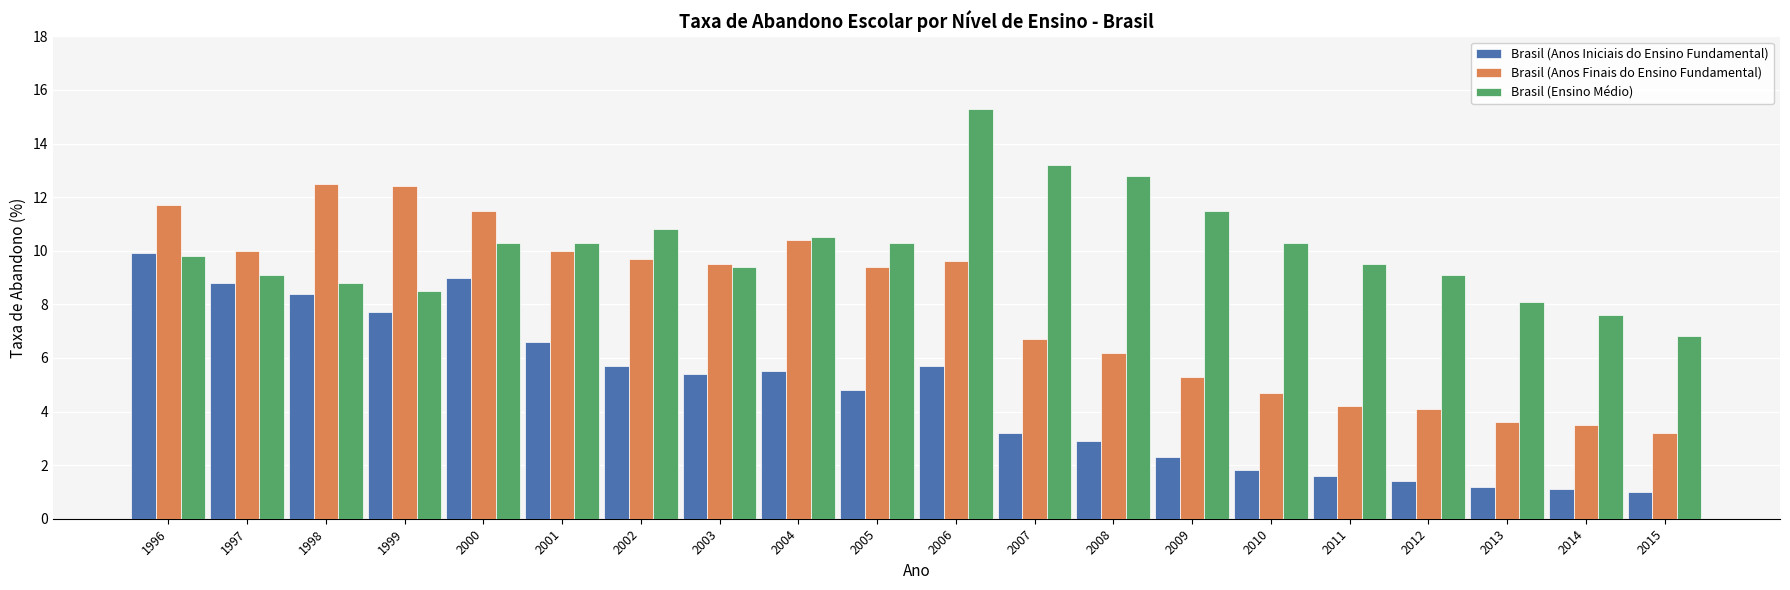

What is the difference between the Brasil (Anos Finais do Ensino Fundamental) values at 1996 and 2004?

1.3